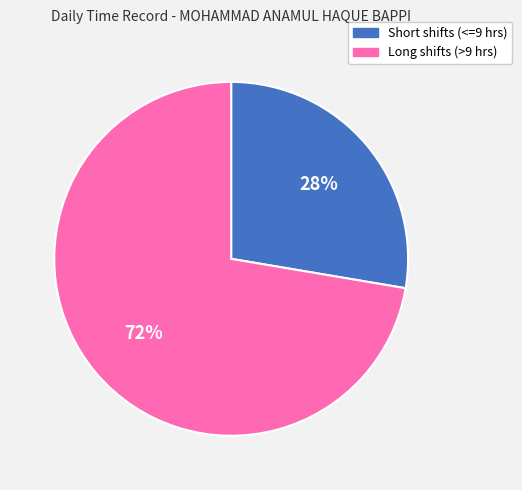

Combined, do Long shifts (>9 hrs) and Short shifts (<=9 hrs) account for over 50%?

Yes